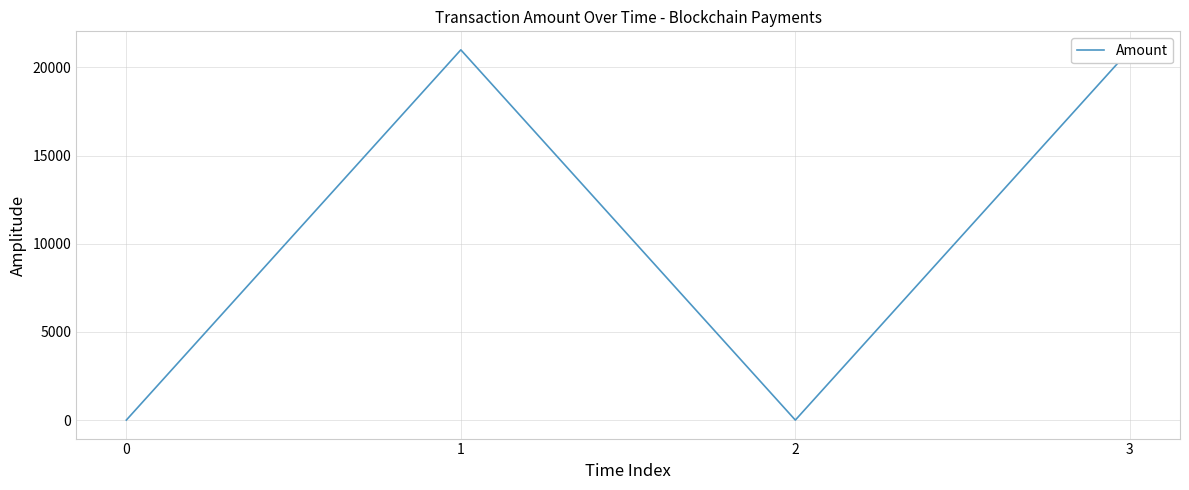

The value at 1 is 21000.0. True or false?

True